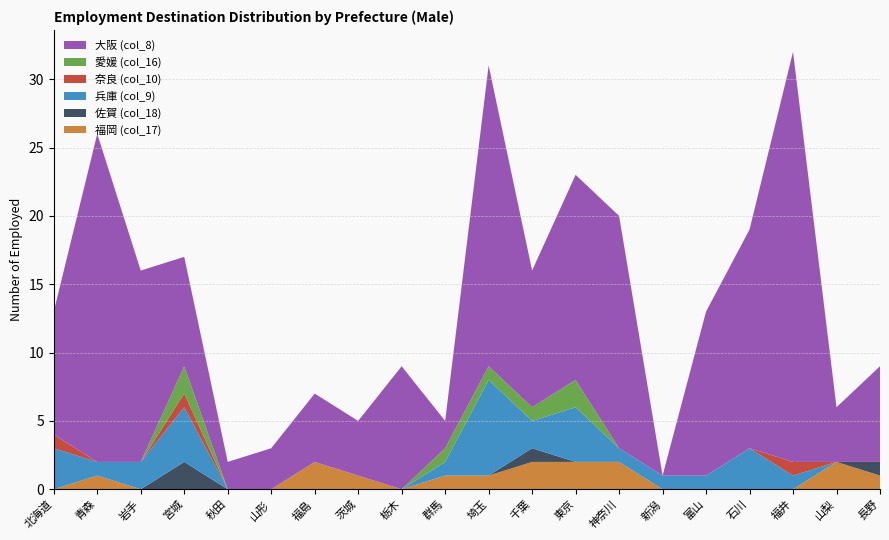

Reading left to right, list all the values displayed in this chart.

福岡 (col_17): 北海道=0	青森=1	岩手=0	宮城=0	秋田=0	山形=0	福島=2	茨城=1	栃木=0	群馬=1	埼玉=1	千葉=2	東京=2	神奈川=2	新潟=0	富山=0	石川=0	福井=0	山梨=2	長野=1
佐賀 (col_18): 北海道=0	青森=0	岩手=0	宮城=2	秋田=0	山形=0	福島=0	茨城=0	栃木=0	群馬=0	埼玉=0	千葉=1	東京=0	神奈川=0	新潟=0	富山=0	石川=0	福井=0	山梨=0	長野=1
兵庫 (col_9): 北海道=3	青森=1	岩手=2	宮城=4	秋田=0	山形=0	福島=0	茨城=0	栃木=0	群馬=1	埼玉=7	千葉=2	東京=4	神奈川=1	新潟=1	富山=1	石川=3	福井=1	山梨=0	長野=0
奈良 (col_10): 北海道=1	青森=0	岩手=0	宮城=1	秋田=0	山形=0	福島=0	茨城=0	栃木=0	群馬=0	埼玉=0	千葉=0	東京=0	神奈川=0	新潟=0	富山=0	石川=0	福井=1	山梨=0	長野=0
愛媛 (col_16): 北海道=0	青森=0	岩手=0	宮城=2	秋田=0	山形=0	福島=0	茨城=0	栃木=0	群馬=1	埼玉=1	千葉=1	東京=2	神奈川=0	新潟=0	富山=0	石川=0	福井=0	山梨=0	長野=0
大阪 (col_8): 北海道=9	青森=24	岩手=14	宮城=8	秋田=2	山形=3	福島=5	茨城=4	栃木=9	群馬=2	埼玉=22	千葉=10	東京=15	神奈川=17	新潟=0	富山=12	石川=16	福井=30	山梨=4	長野=7